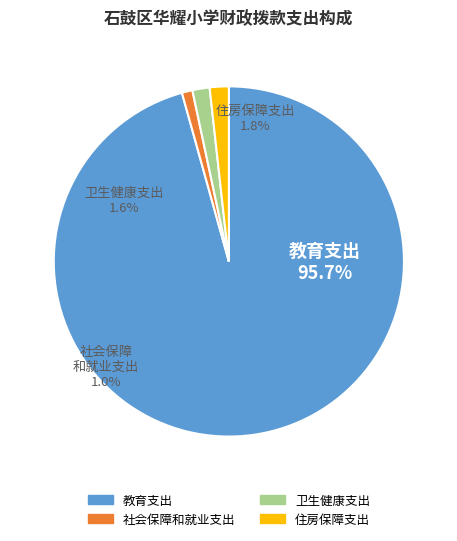

Which category has the smallest portion of the pie?

八、社会保障和就业支出